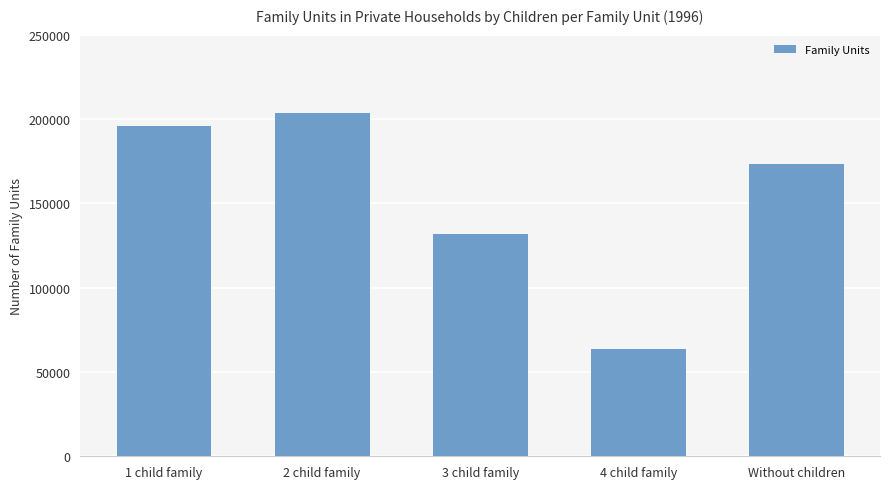

Reading right to left, transcribe all the data shown in this chart.

Without children=173494	4 child family=63641	3 child family=131864	2 child family=203533	1 child family=195687